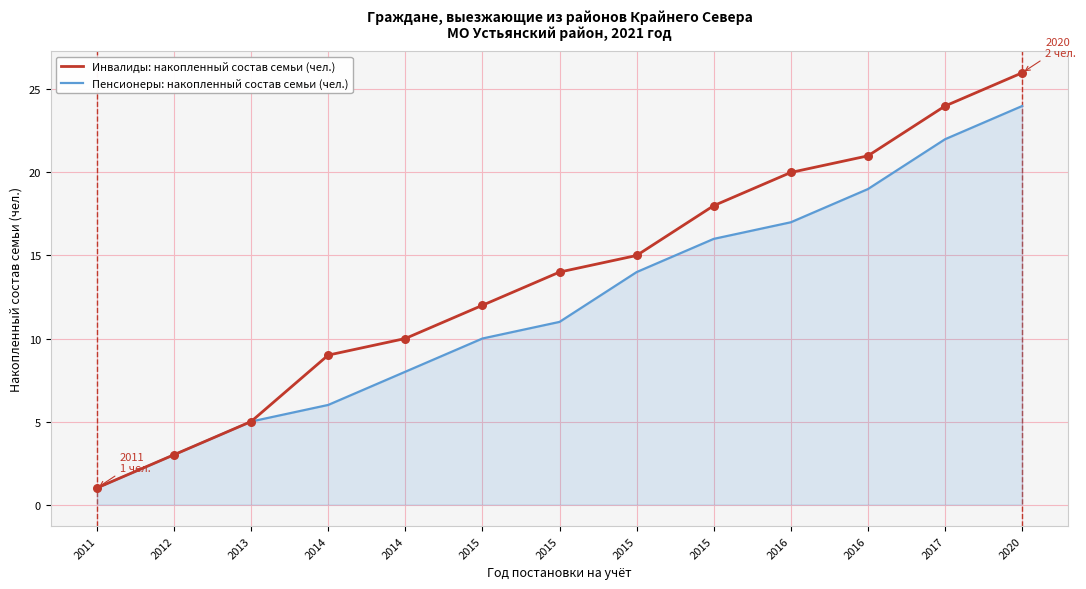

How many lines are shown in the chart?

2